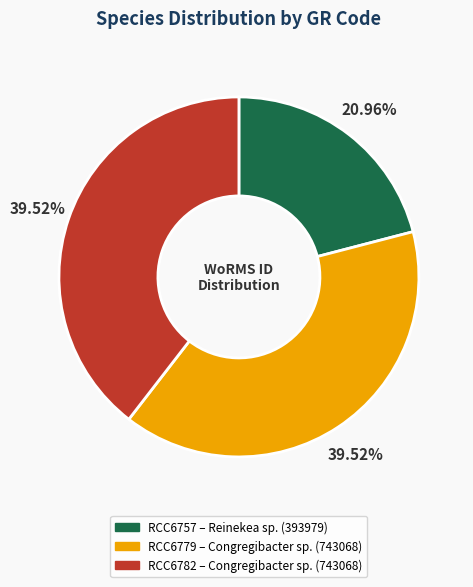

Between RCC6757 and RCC6782, which is larger?

RCC6782